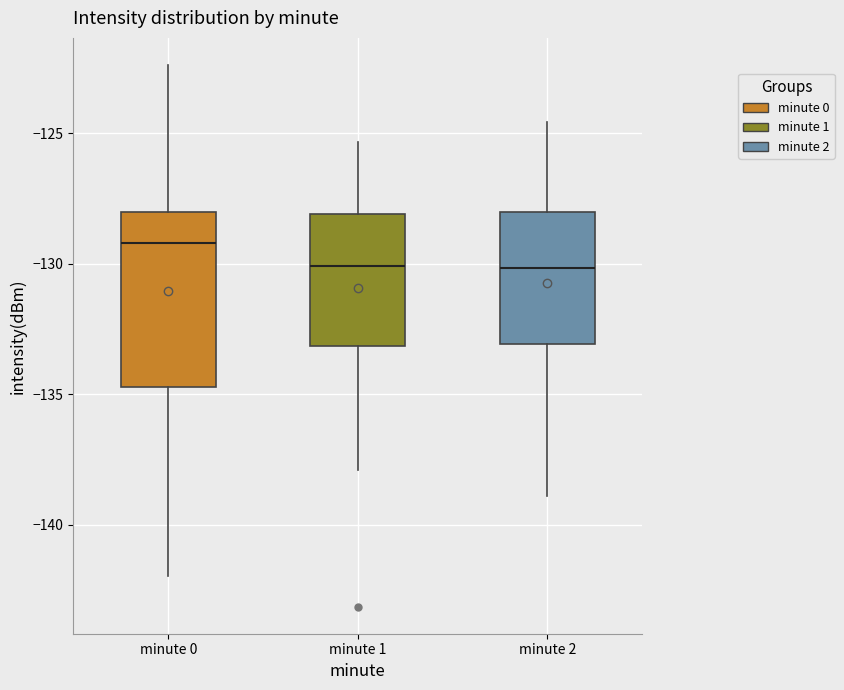

Comparing the boxes themselves (not the whiskers), which one is the tallest?

minute 0